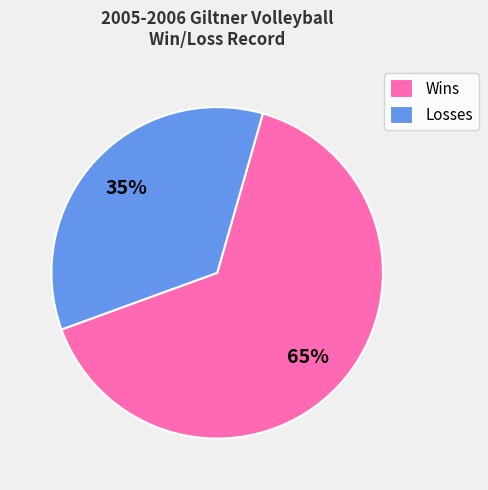

Which category has the biggest portion of the pie?

Wins